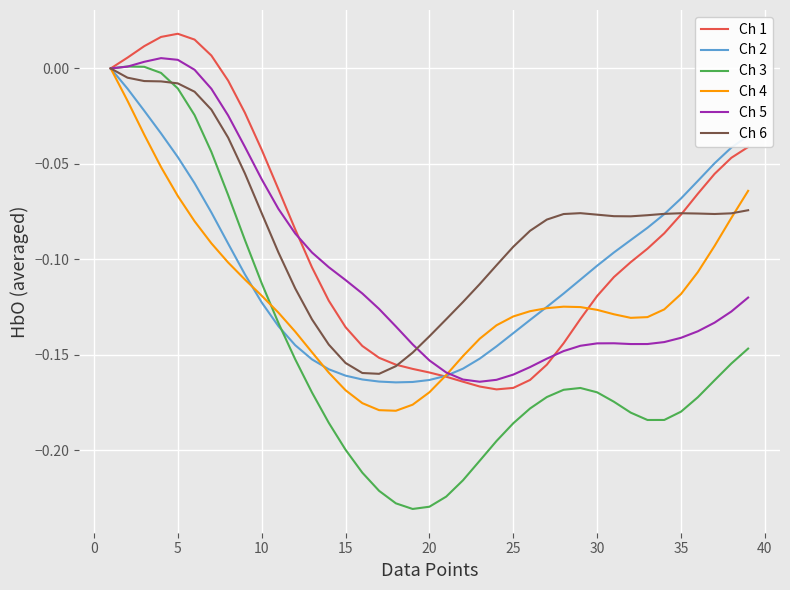

What are all the series names shown in the legend?

Ch 1, Ch 2, Ch 3, Ch 4, Ch 5, Ch 6